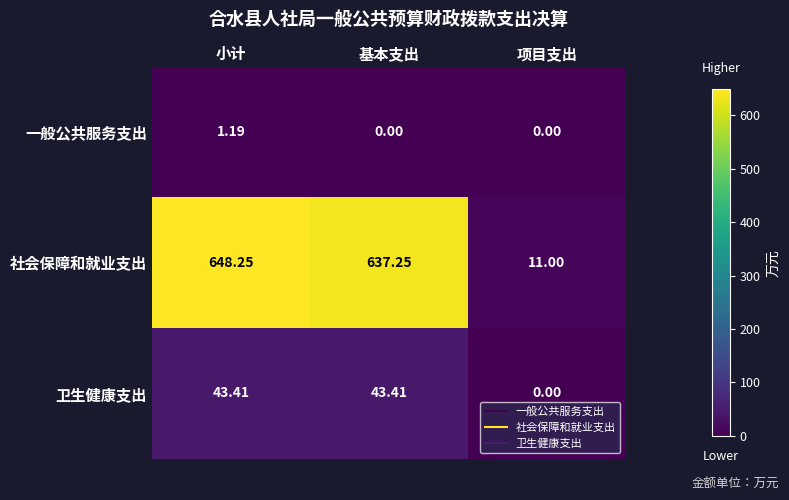

List the series in order of their peak value, lowest first.

一般公共服务支出, 卫生健康支出, 社会保障和就业支出